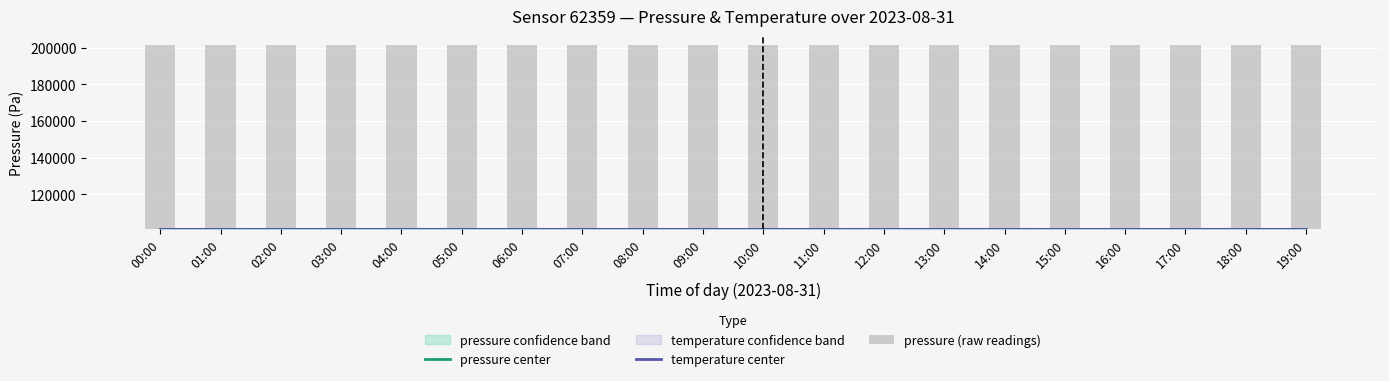

How many data points does each series have?

20